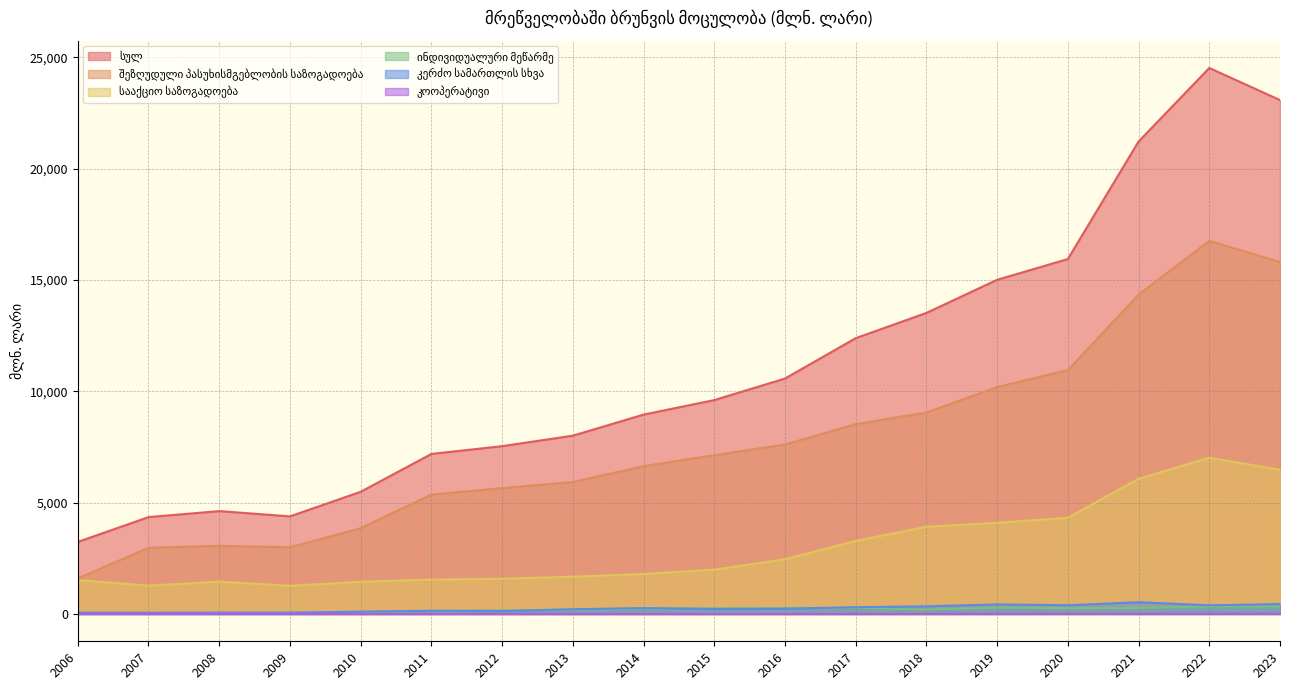

True or false: ინდივიდუალური მეწარმე and კოოპერატივი cross at least once.

False